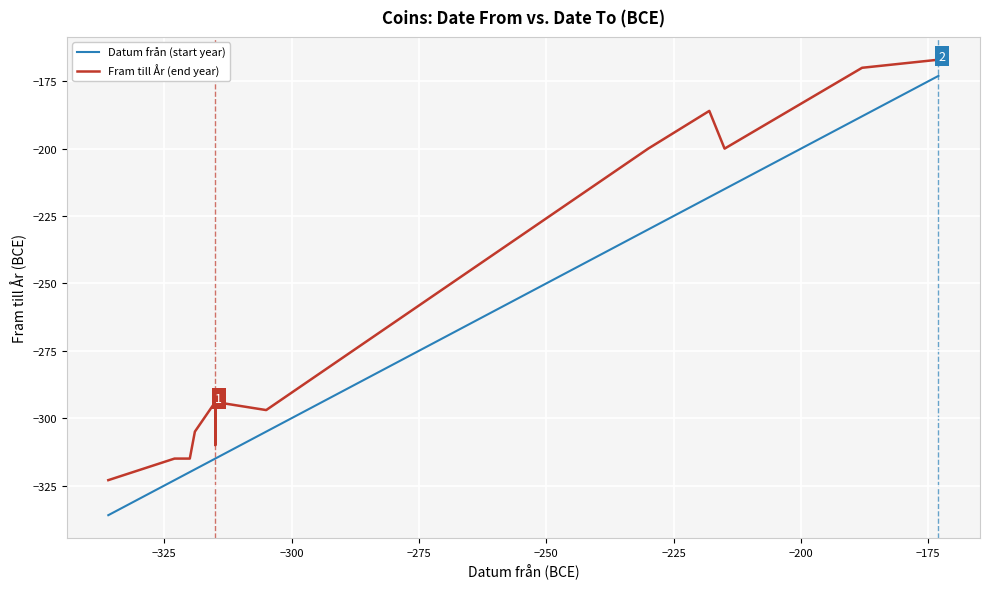

True or false: Fram till År (end year) and Datum från (start year) intersect in this chart.

False